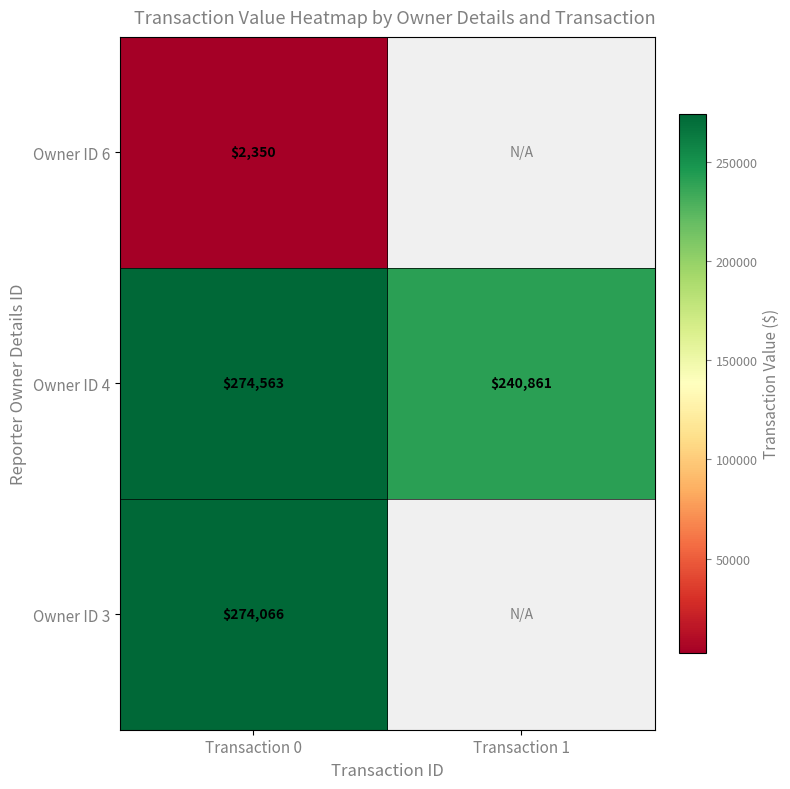

What is the minimum value shown in the chart?

2350.0